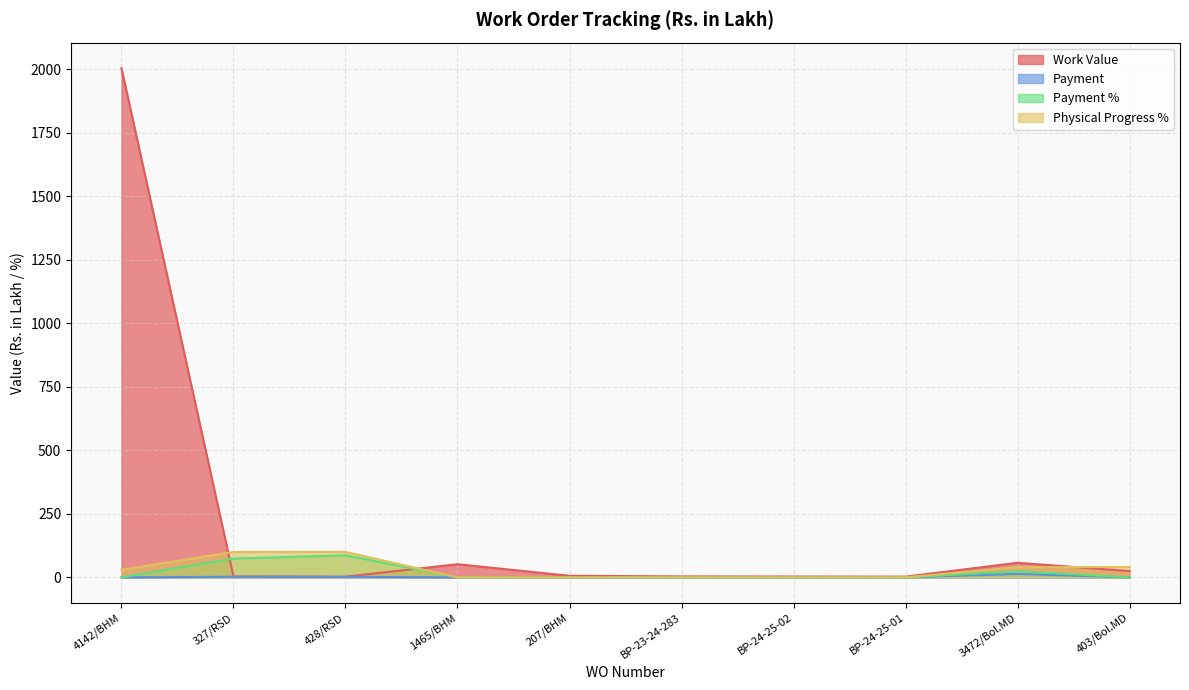

Which category has the lowest value across all series?

4142/BHM